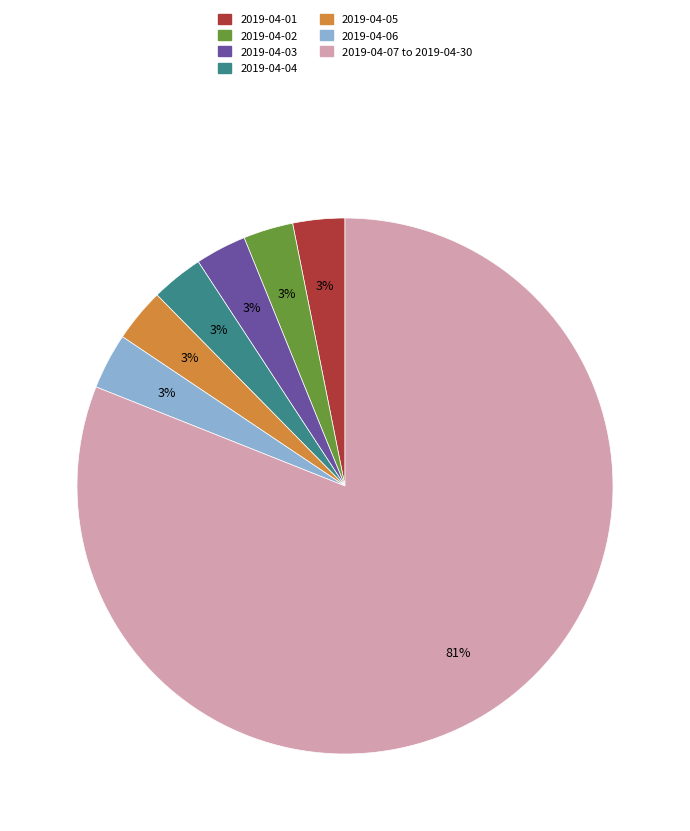

True or false: 2019-04-07 to 2019-04-30 accounts for 81% of the total.

True